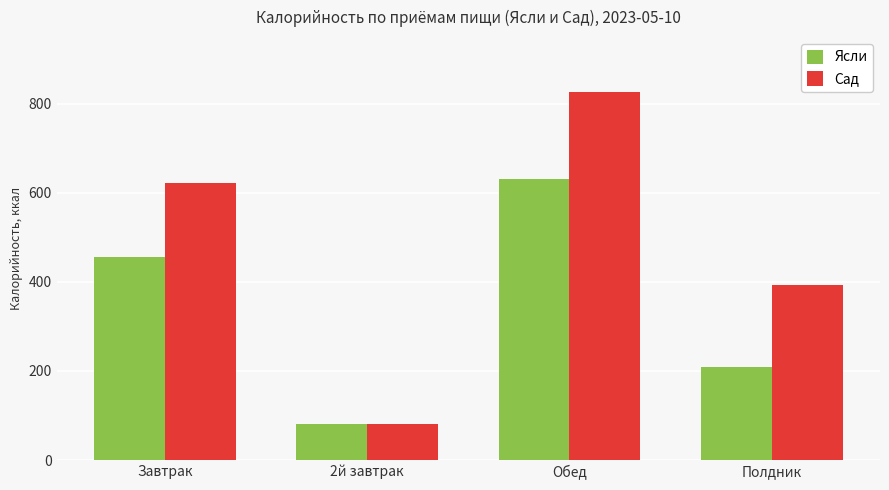

How many data points in Сад are above 621?

2